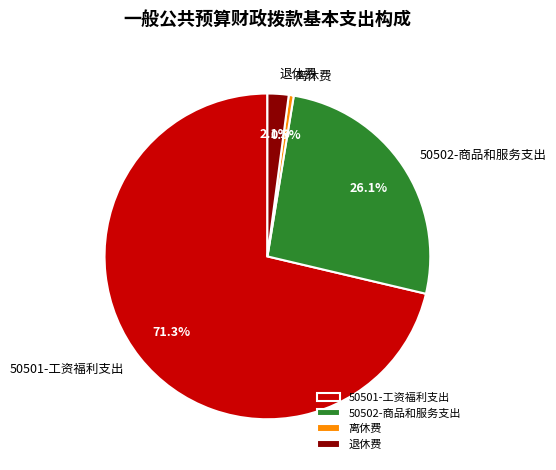

Which slice represents more than half of the pie?

50501-工资福利支出